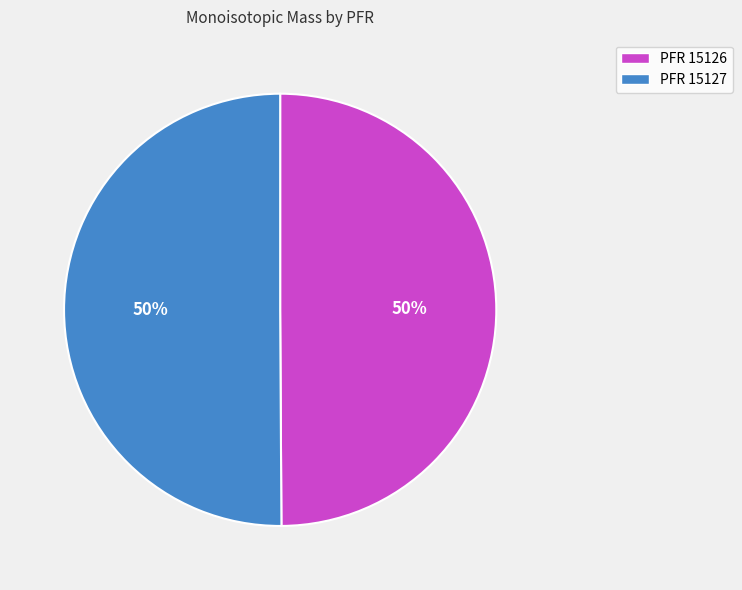

True or false: PFR 15127 accounts for 56% of the total.

False